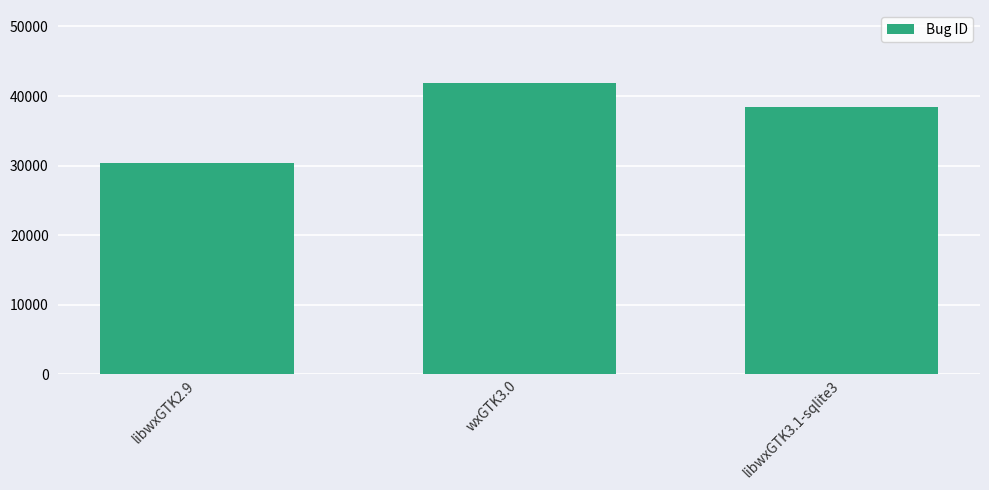

Between wxGTK3.0 and libwxGTK3.1-sqlite3, which is larger?

wxGTK3.0